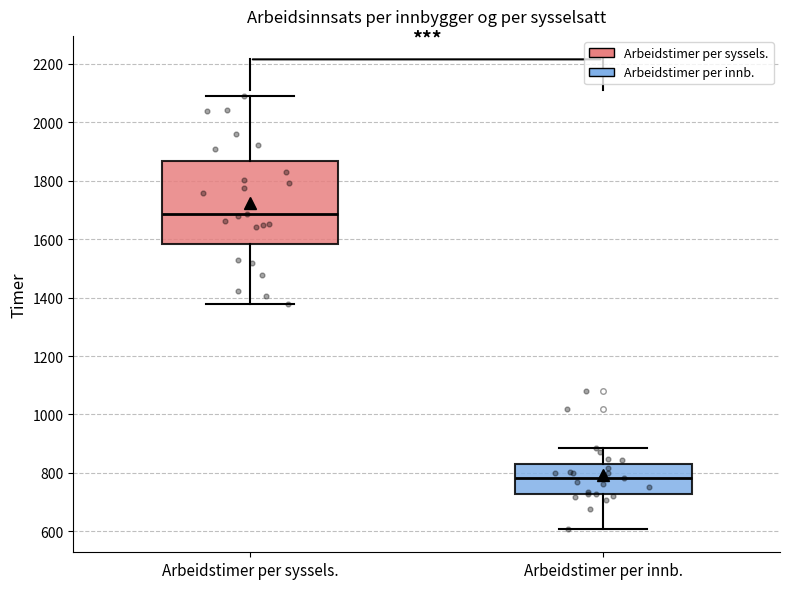

Where does the lower whisker of the box for Arbeidstimer per innb. end on the y-axis? The values are not printed on the chart, so give them approximately, as read against the axis.

600